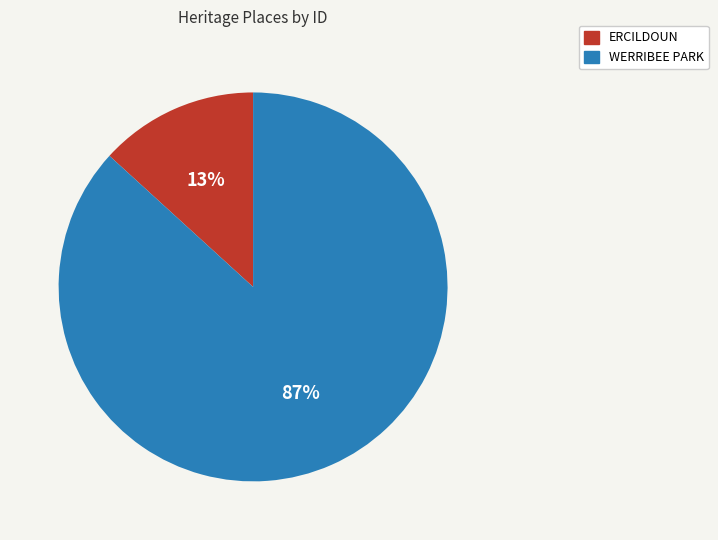

What is the majority slice?

WERRIBEE PARK